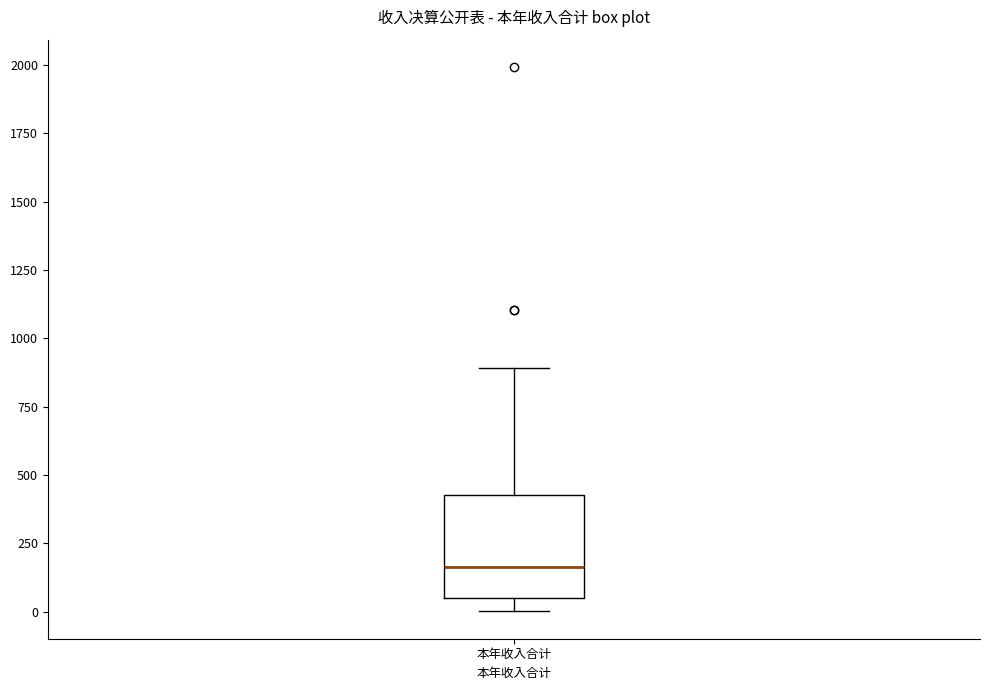

Transcribe this box plot: give where the median line is, the range the box spans, and where the two whiskers end, as read against the y-axis. The values are not printed on the chart, so give them approximately, as read against the axis.

median 150, box 50 to 450, whiskers 0 to 900